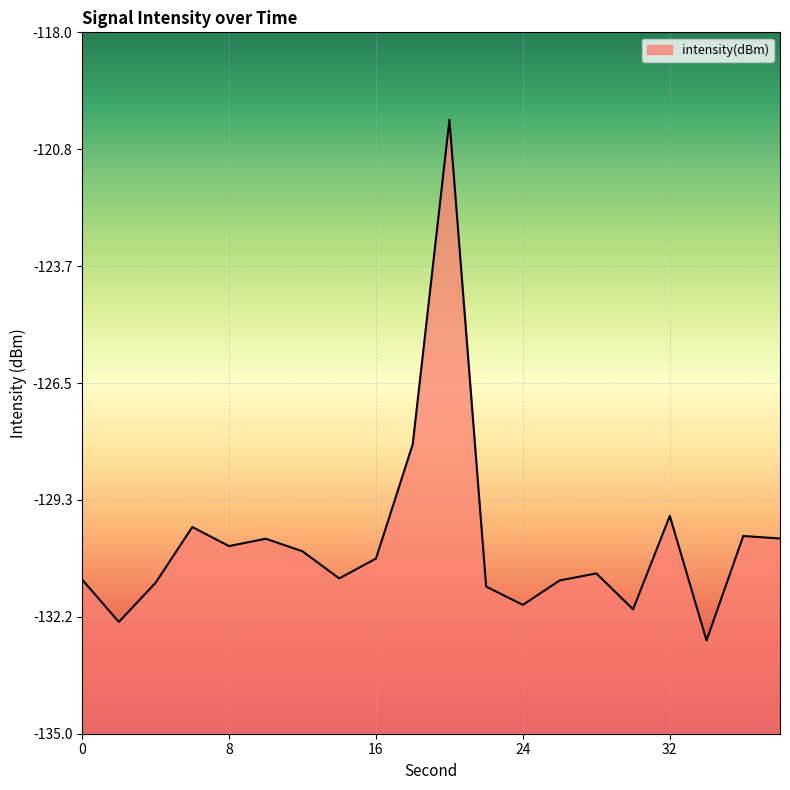

What is the sum of all values?

-2606.9